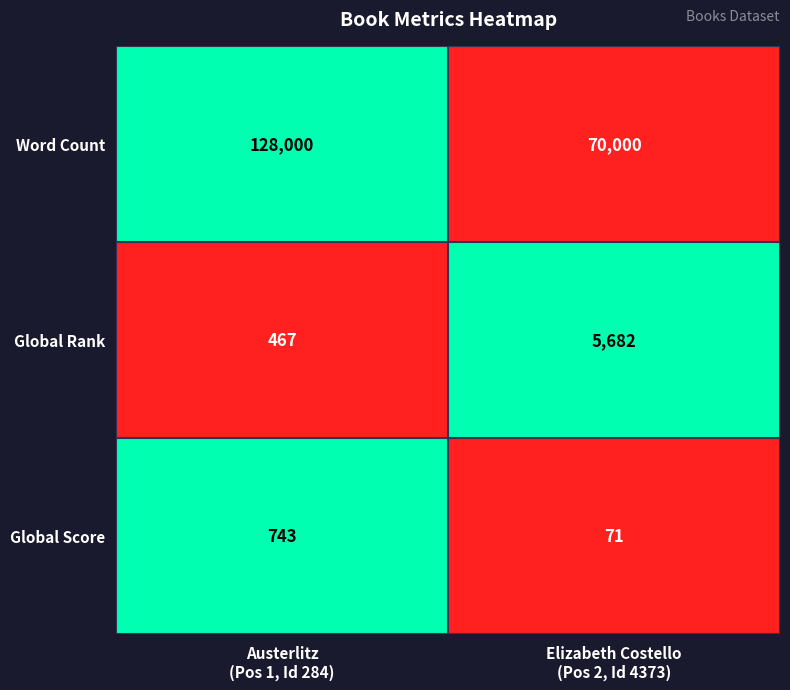

Reading left to right, list all the values displayed in this chart.

Word Count: 128000	70000
Global Rank: 467	5682
Global Score: 743	71